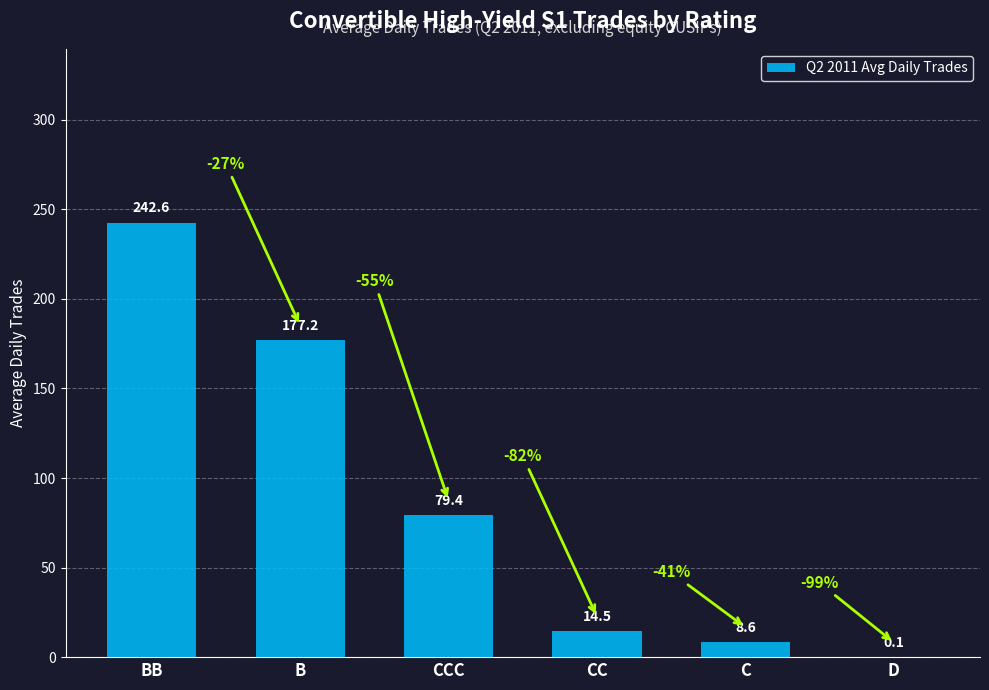

How many categories are shown in the chart?

6